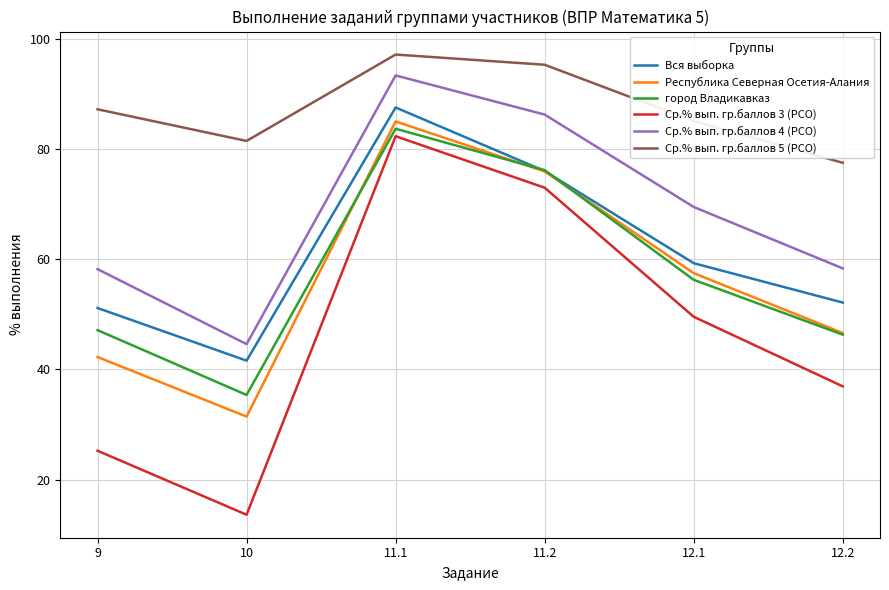

The Республика Северная Осетия-Алания series shows 103.0 at 12.1. True or false?

False